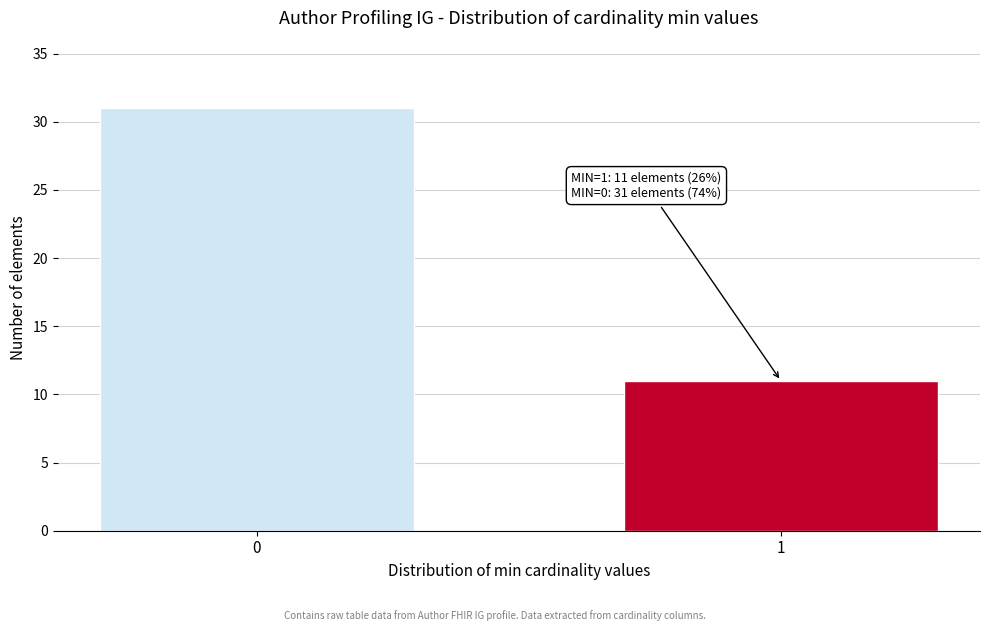

Reading right to left, what are all the values shown in this chart?

11	31